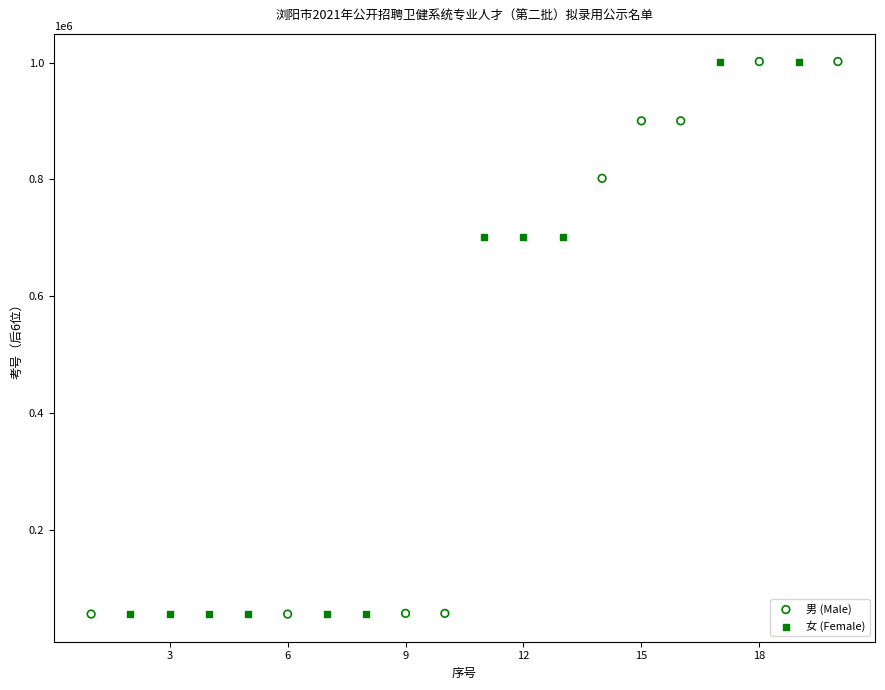

What are all the series names shown in the legend?

男 (Male), 女 (Female)